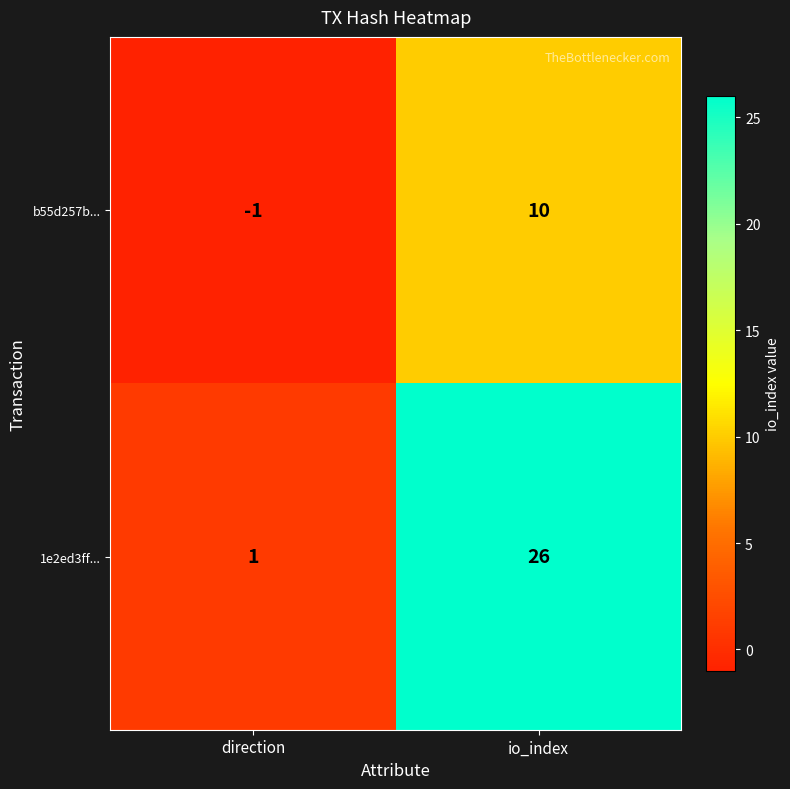

Reading left to right, extract all data points from this chart.

b55d257b...: -1	10
1e2ed3ff...: 1	26